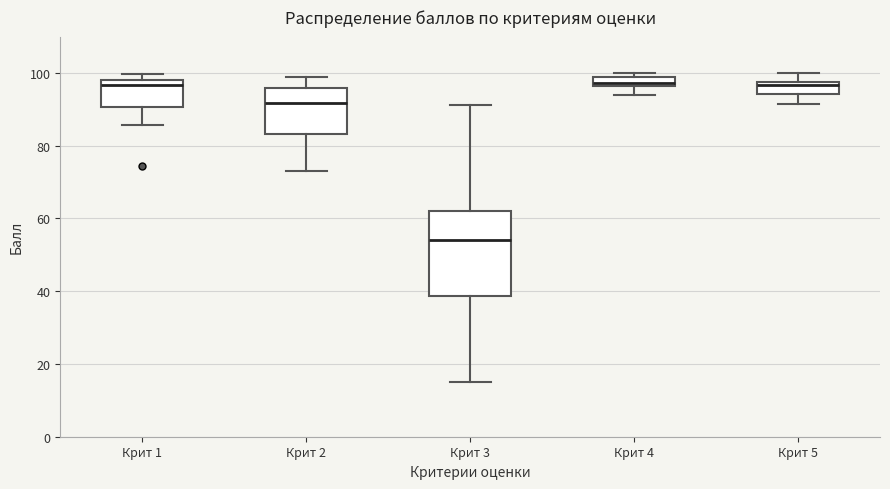

Where is the upper edge of the box for Крит 1 on the y-axis? The values are not printed on the chart, so give them approximately, as read against the axis.

98